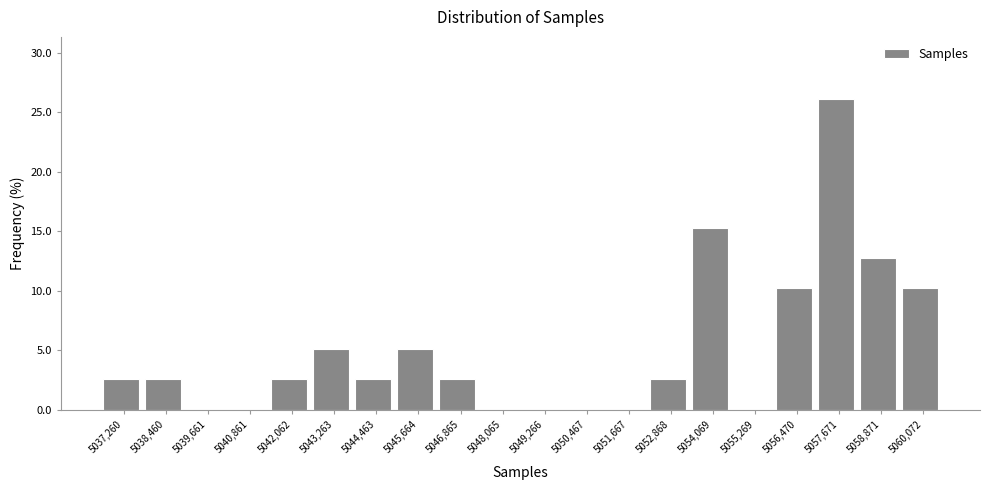

Reading right to left, what are all the values shown in this chart?

5060,072=10.2	5058,871=12.7	5057,671=26.1	5056,470=10.2	5055,269=0.0	5054,069=15.3	5052,868=2.5	5051,667=0.0	5050,467=0.0	5049,266=0.0	5048,065=0.0	5046,865=2.5	5045,664=5.1	5044,463=2.5	5043,263=5.1	5042,062=2.5	5040,861=0.0	5039,661=0.0	5038,460=2.5	5037,260=2.5